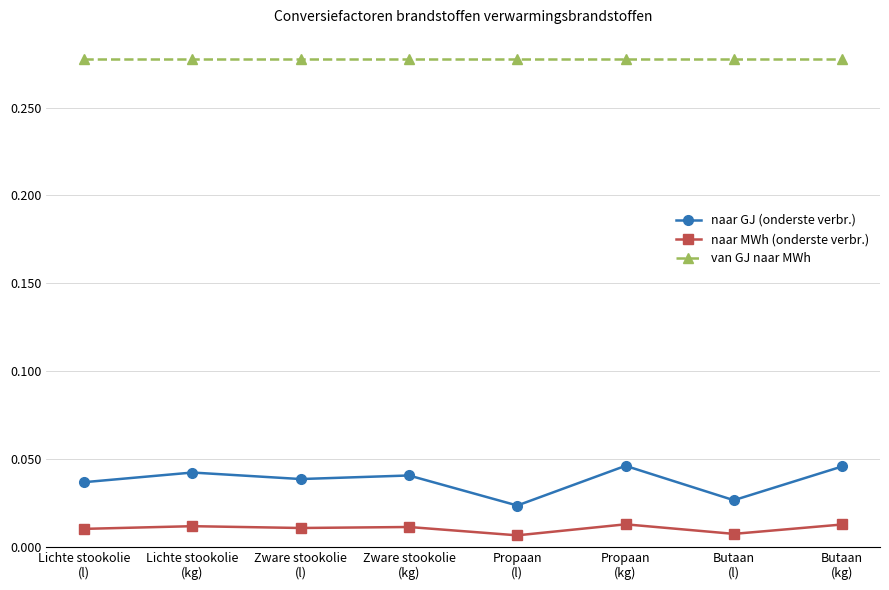

The van GJ naar MWh series shows 0.2 at Butaan
(l). True or false?

False